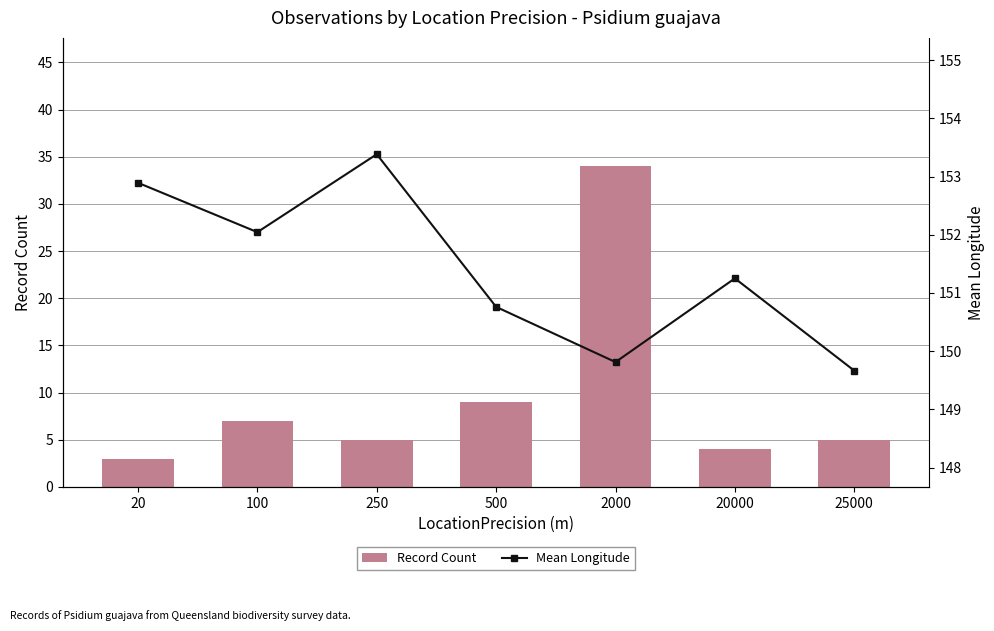

What value does the Record Count series have at 100?

7